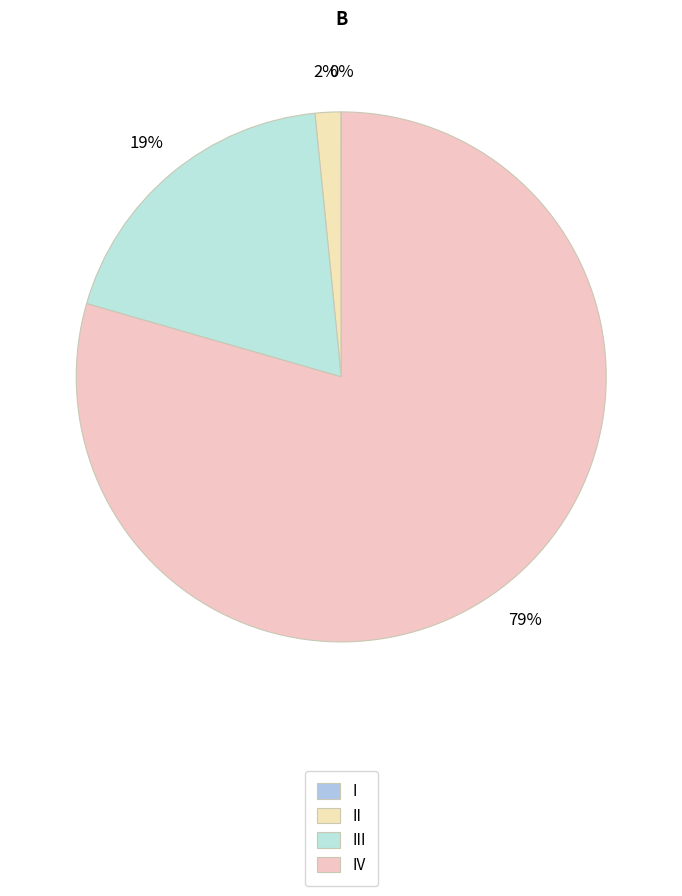

What is the largest slice in the pie chart?

IV